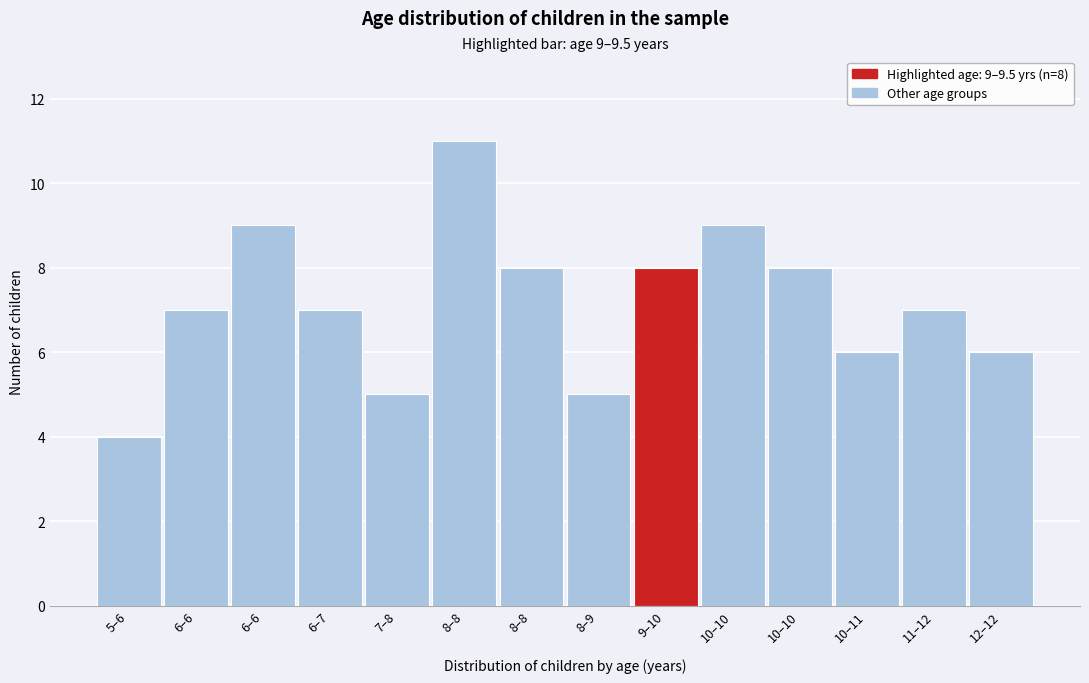

How many distinct data groups are displayed?

1